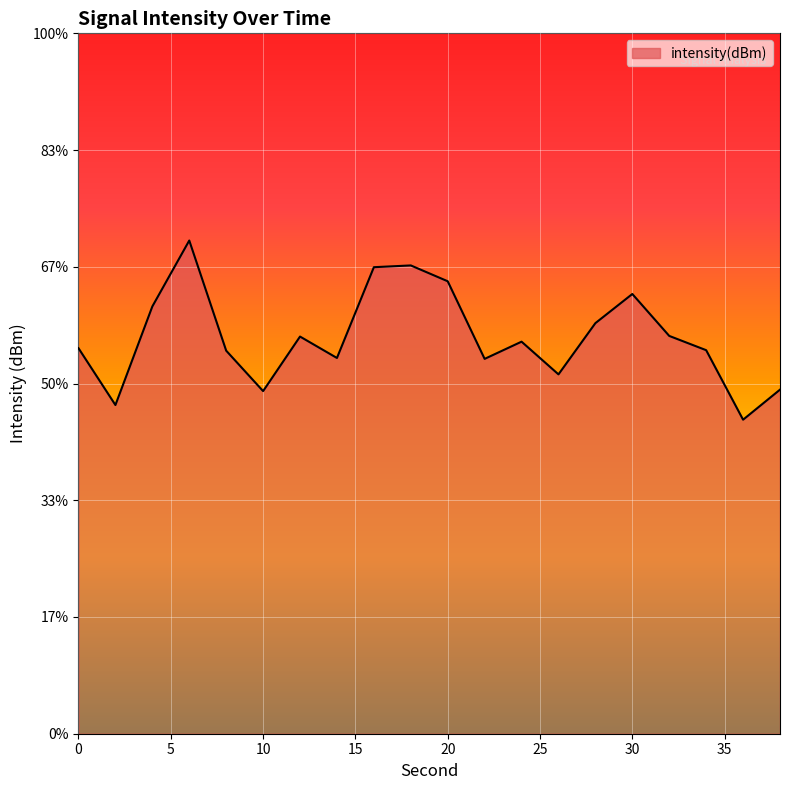

True or false: the data shows -123.3 at 24.

True